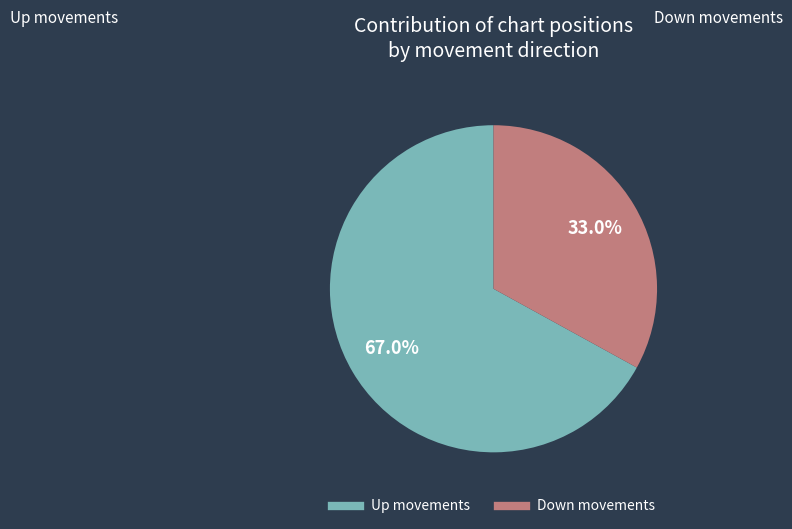

How many segments does this pie chart have?

2